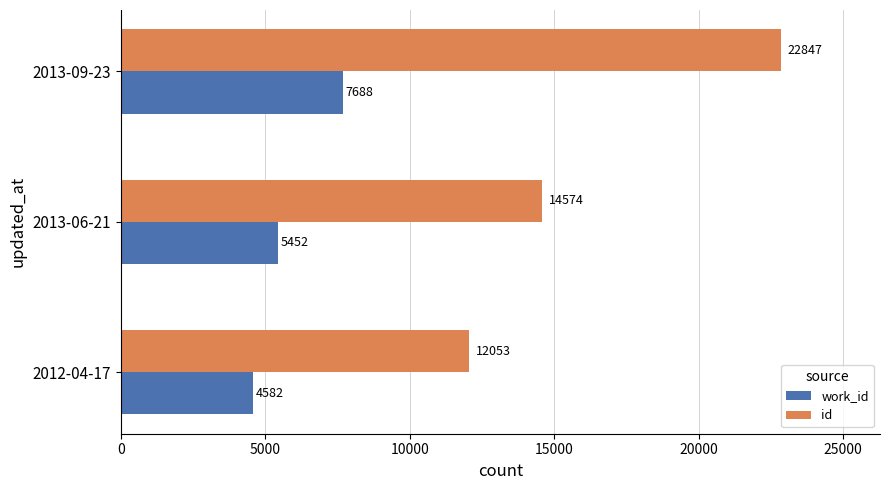

At which label is id closest to 17450?

2013-06-21